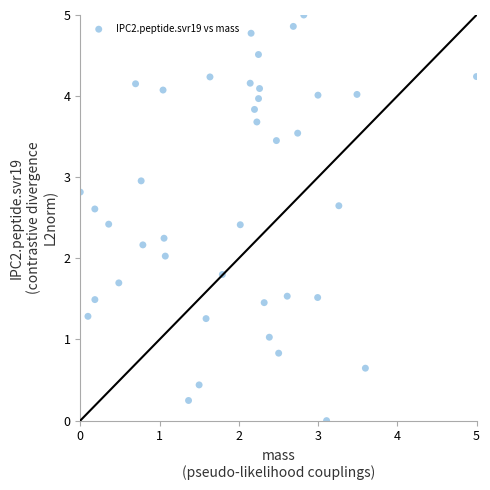

What is the range of X values (max minus min)?

5.0